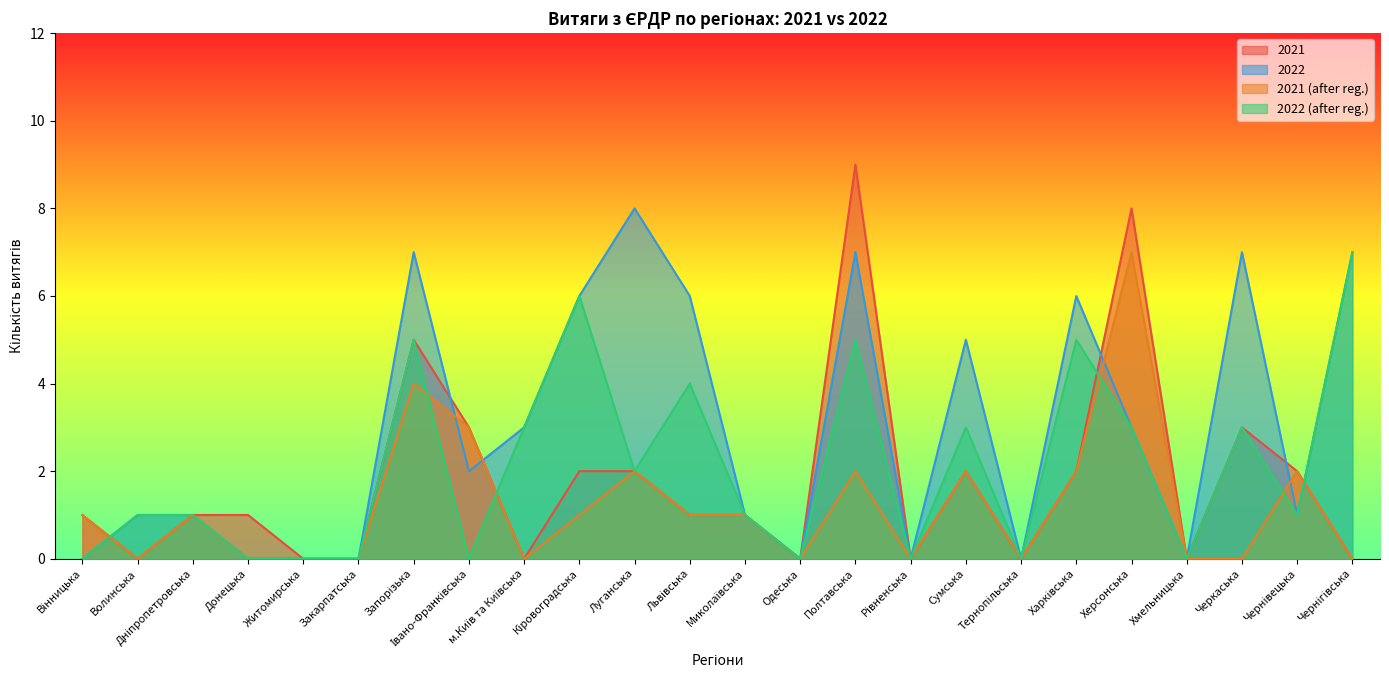

Is the value of 2021 at Херсонська greater than the value of 2021 (after reg.) at Херсонська?

Yes